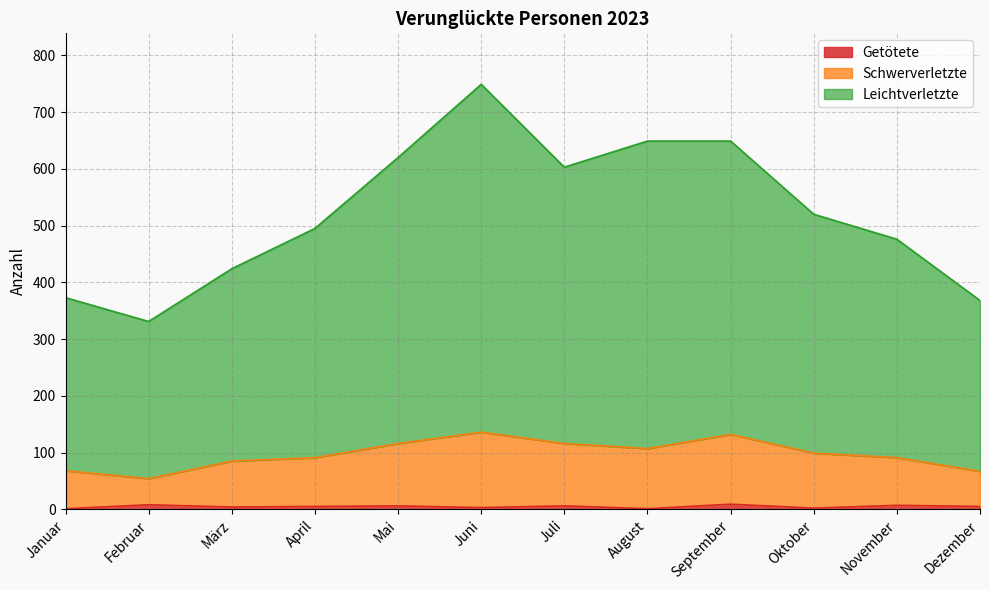

What is the difference between the Getötete values at Dezember and Juli?

1